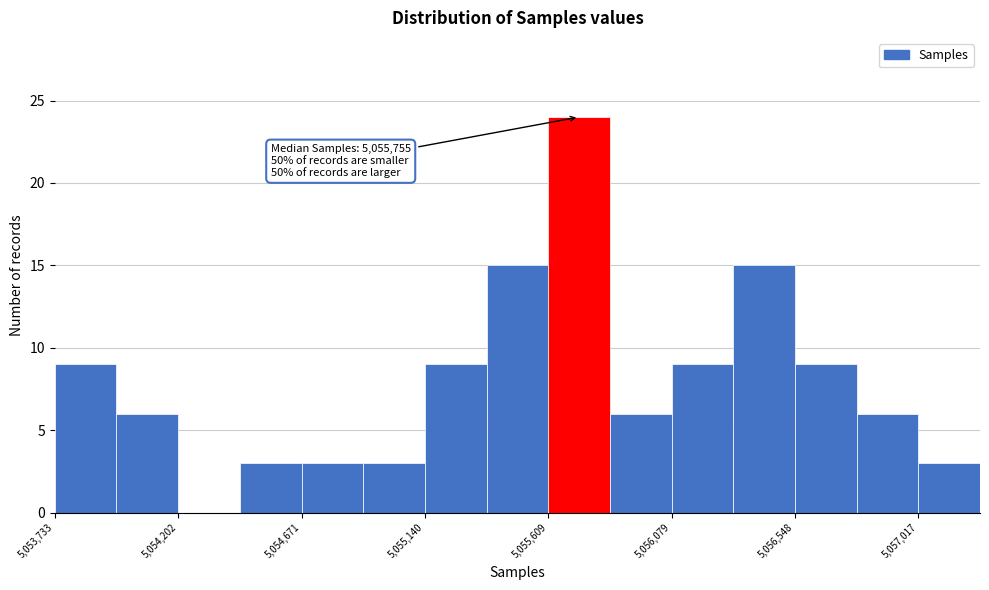

Which range on the x-axis has the tallest bar?

5055600 to 5055850